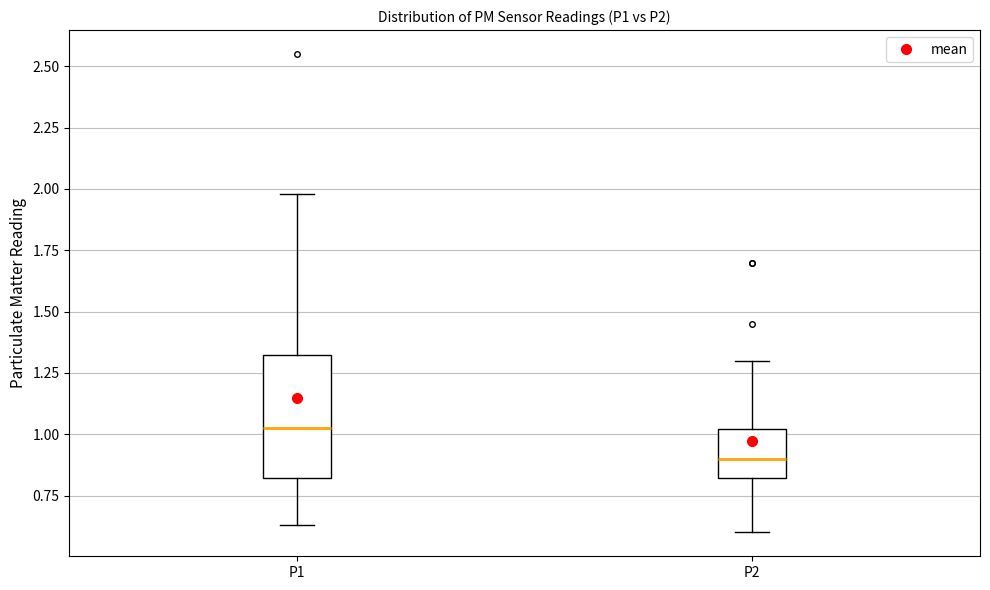

Where does the median line of the box for P1 sit on the y-axis? The values are not printed on the chart, so give them approximately, as read against the axis.

1.05